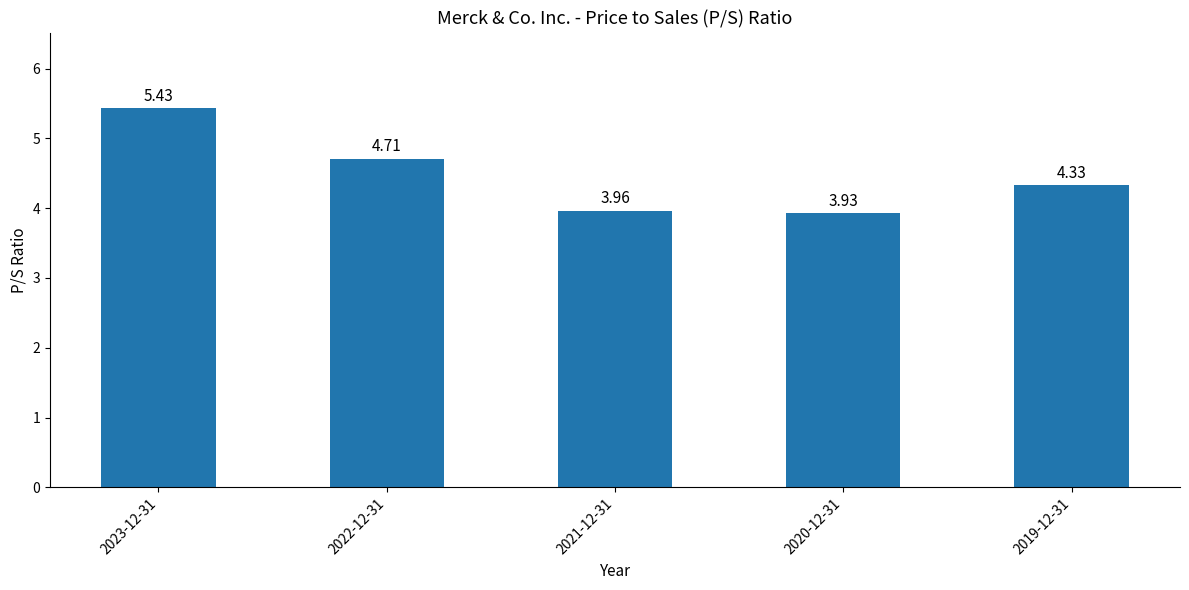

What is the ratio of the value at 2020-12-31 to the value at 2021-12-31?

1.0